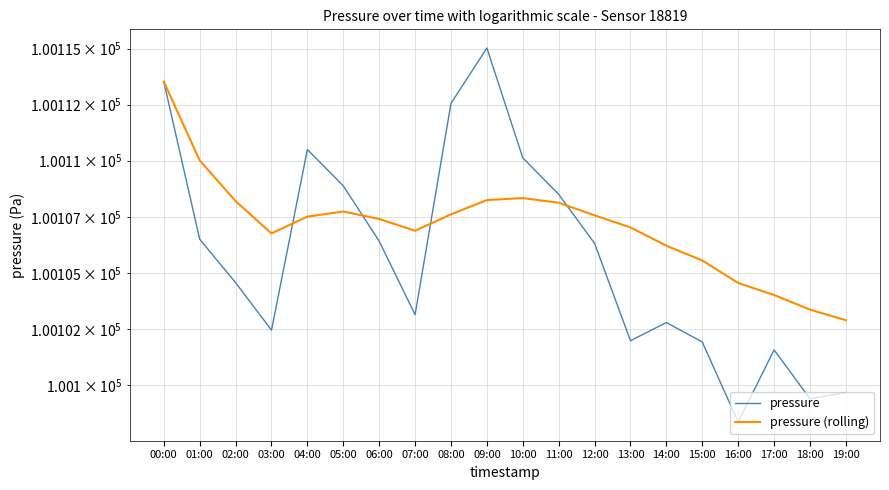

Where do pressure and pressure (rolling) first cross each other?

03:00 and 04:00